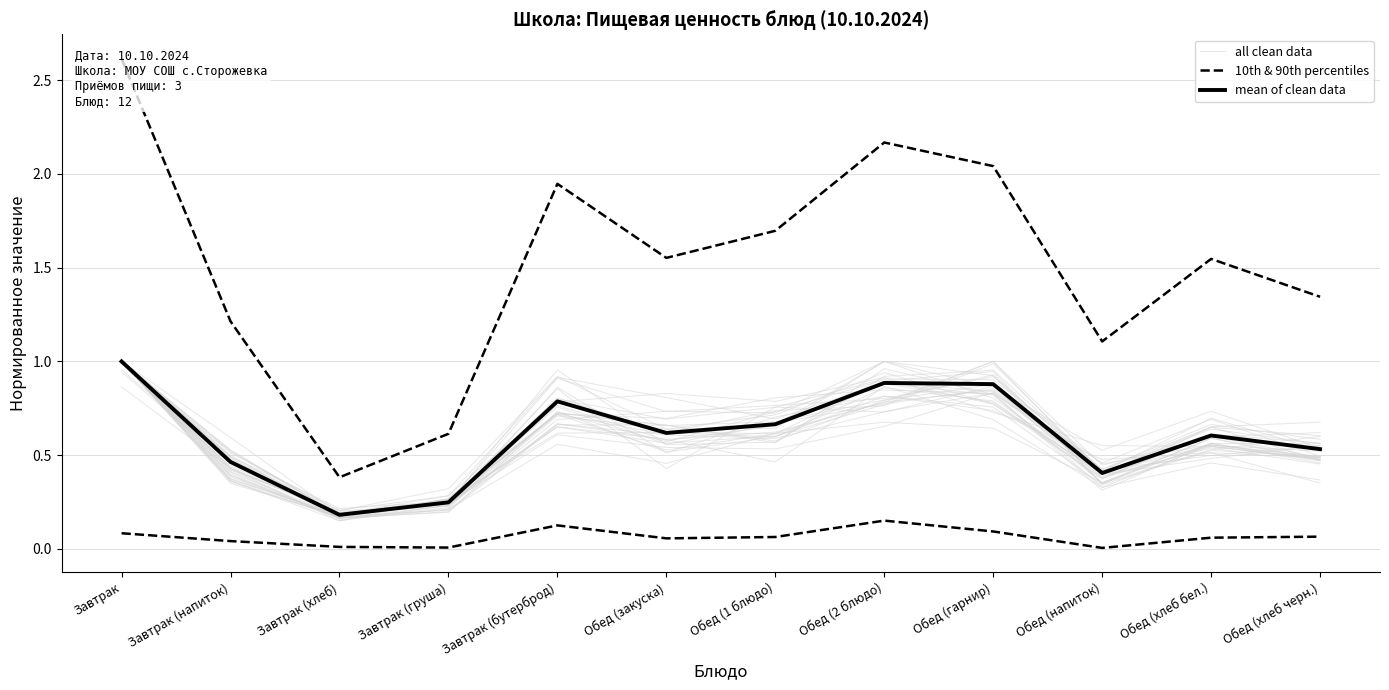

Read the all clean data value at Обед (гарнир).

0.8